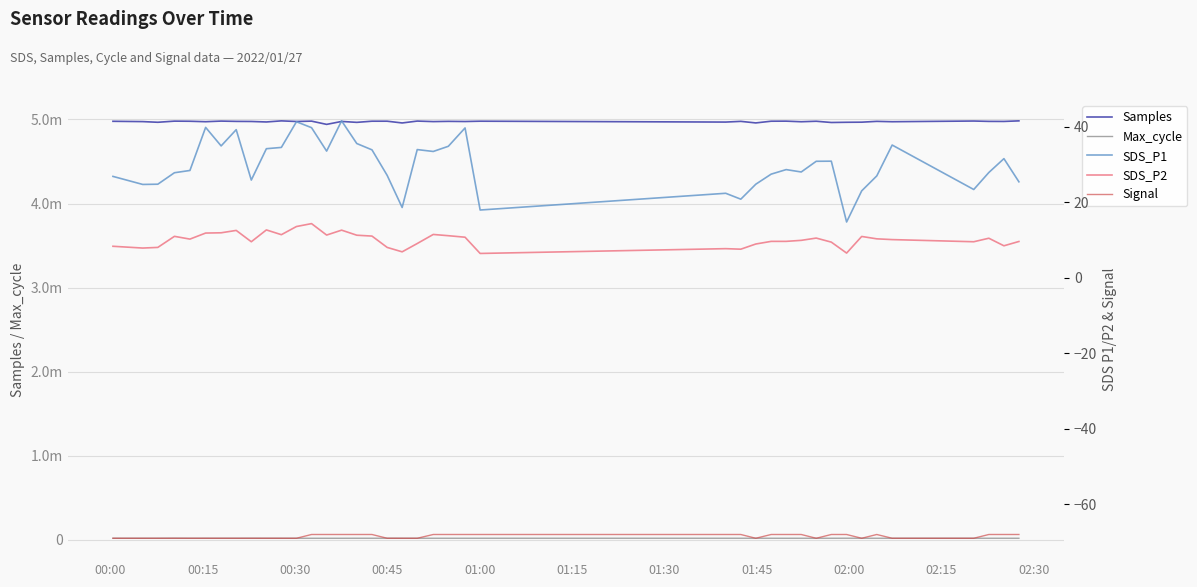

True or false: SDS_P1 and Signal intersect in this chart.

False